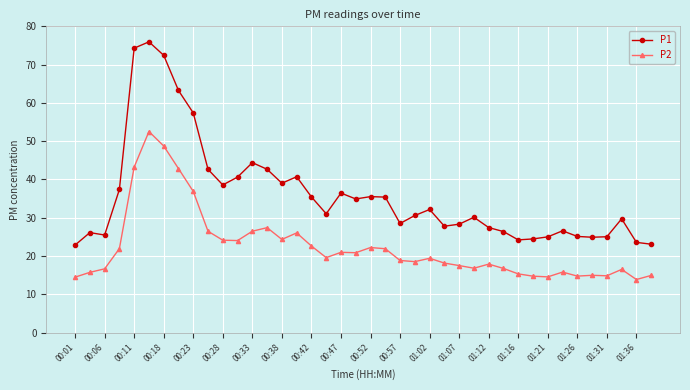

What is the sum of all P1 values?

1435.9